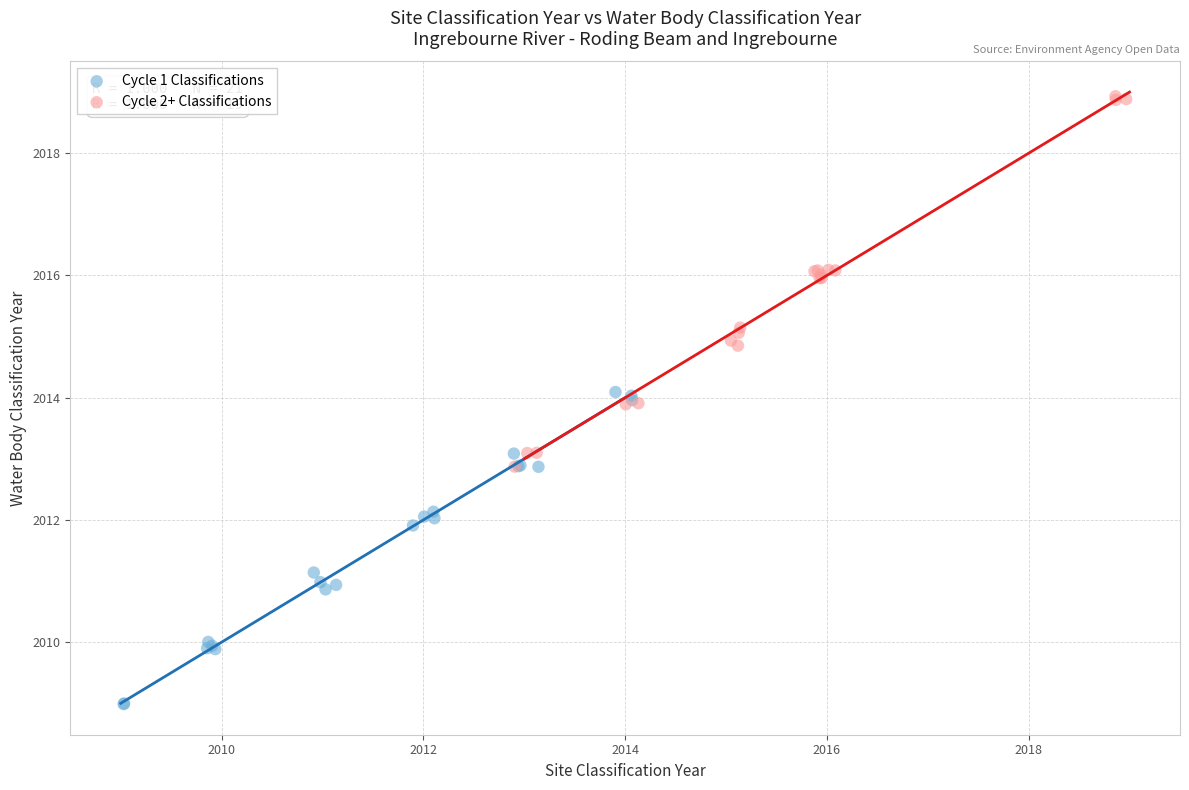

Which series contains the lowest Y value?

Cycle 1 Classifications